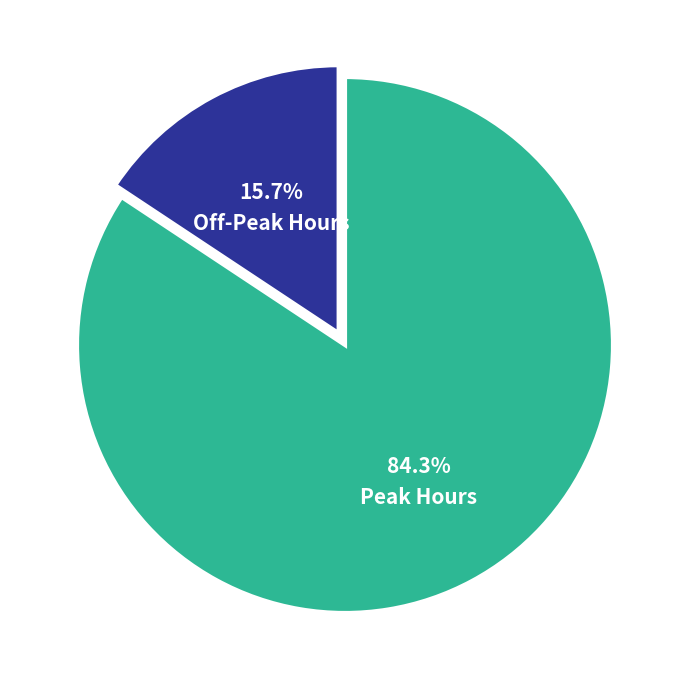

Between Off-Peak Hours and Peak Hours, which is larger?

Peak Hours